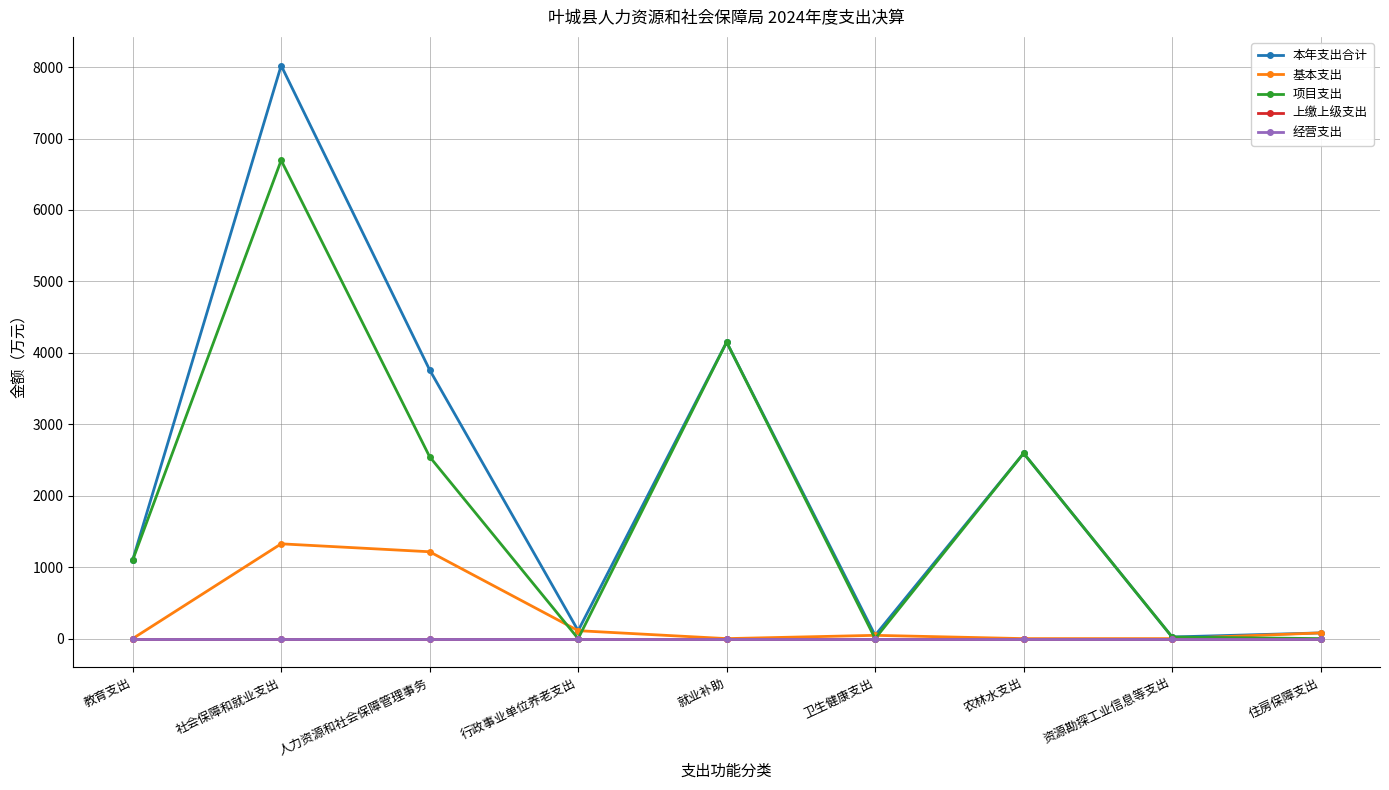

Rank the series at 社会保障和就业支出 from lowest to highest value.

上缴上级支出, 经营支出, 基本支出, 项目支出, 本年支出合计